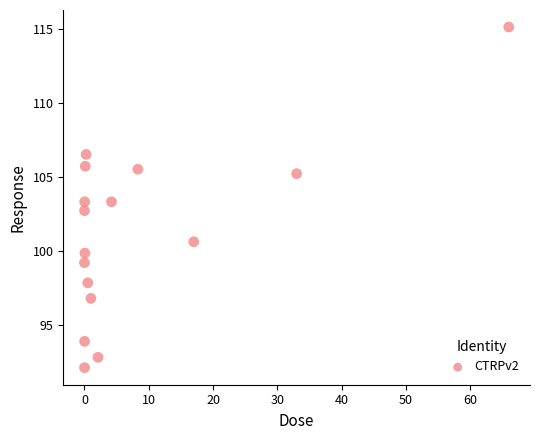

What is the range of X values (max minus min)?

66.0